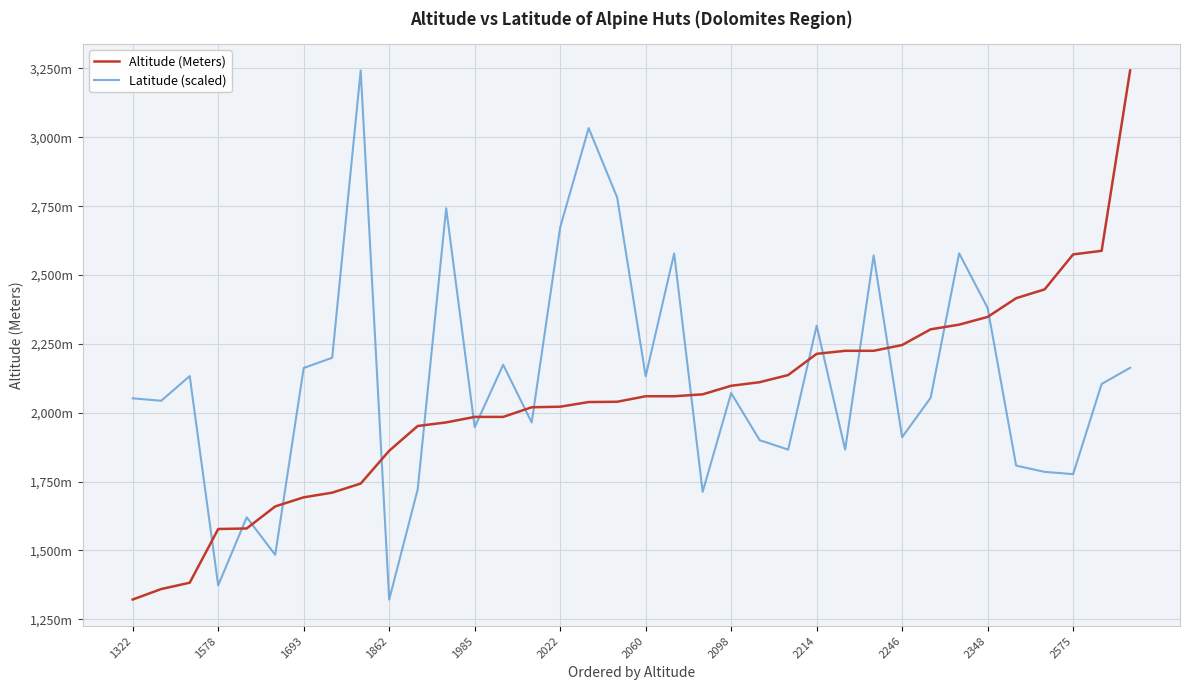

What is the value of the Latitude (scaled) point at the 35th from the left?

2104.5